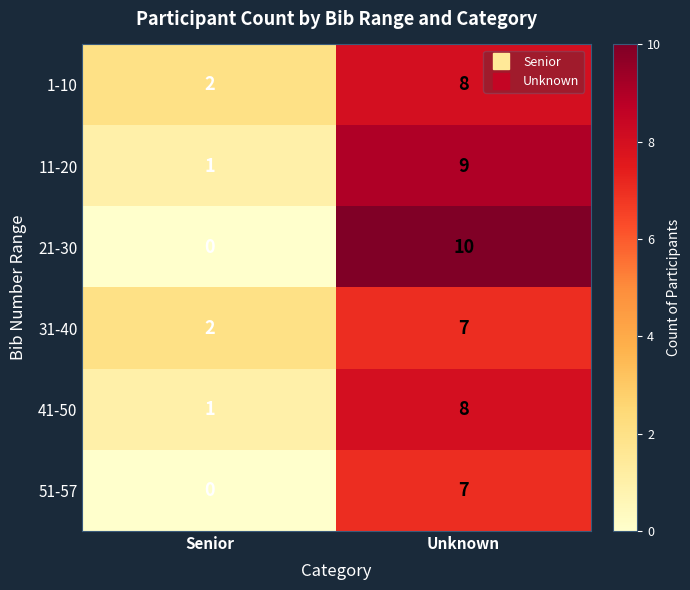

What is the difference between the highest and lowest values at Unknown?

3